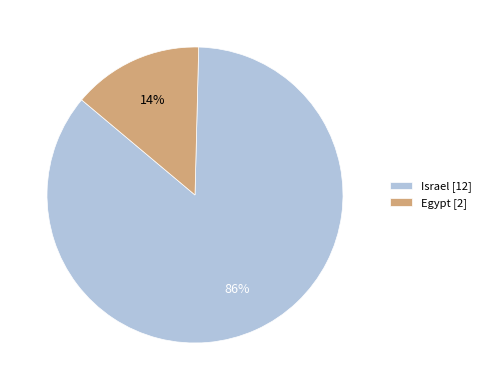

To the nearest percent, what is the combined percentage of Israel [12] and Egypt [2]?

100%